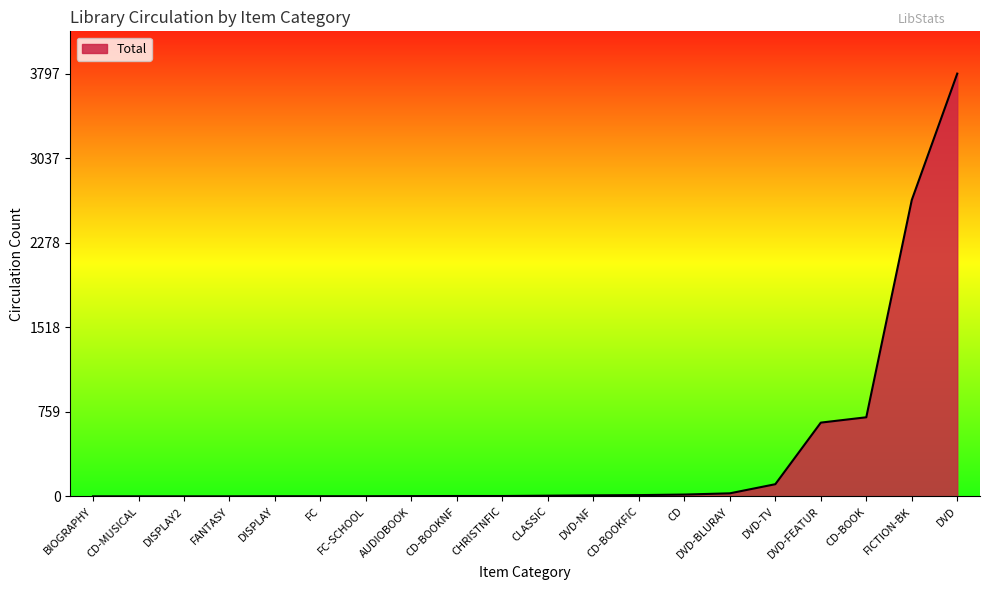

What is the change in value from CD-BOOKNF to DVD-NF?

+6